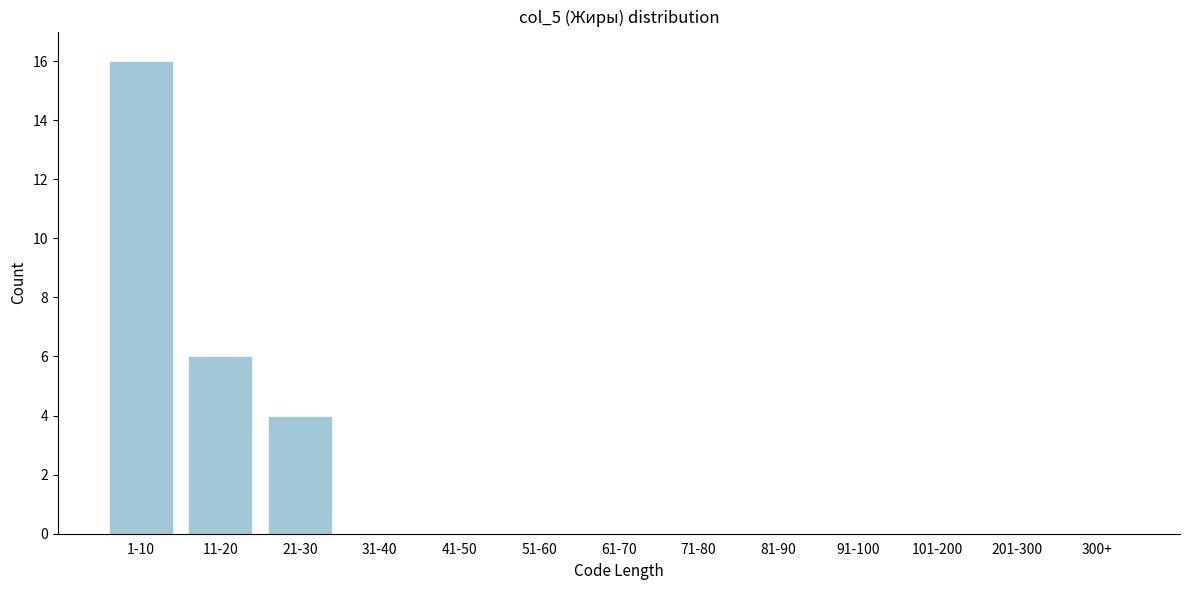

Reading left to right, what are all the values shown in this chart?

1-10=16	11-20=6	21-30=4	31-40=0	41-50=0	51-60=0	61-70=0	71-80=0	81-90=0	91-100=0	101-200=0	201-300=0	300+=0